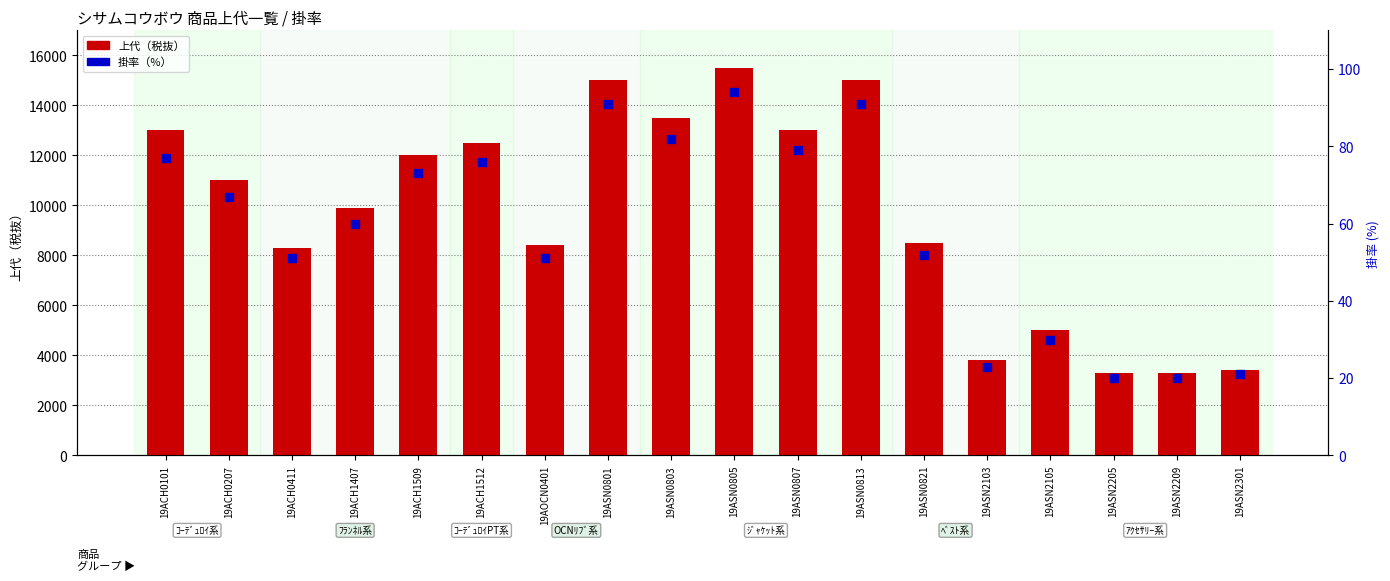

At how many categories does at least one series exceed 870?

18